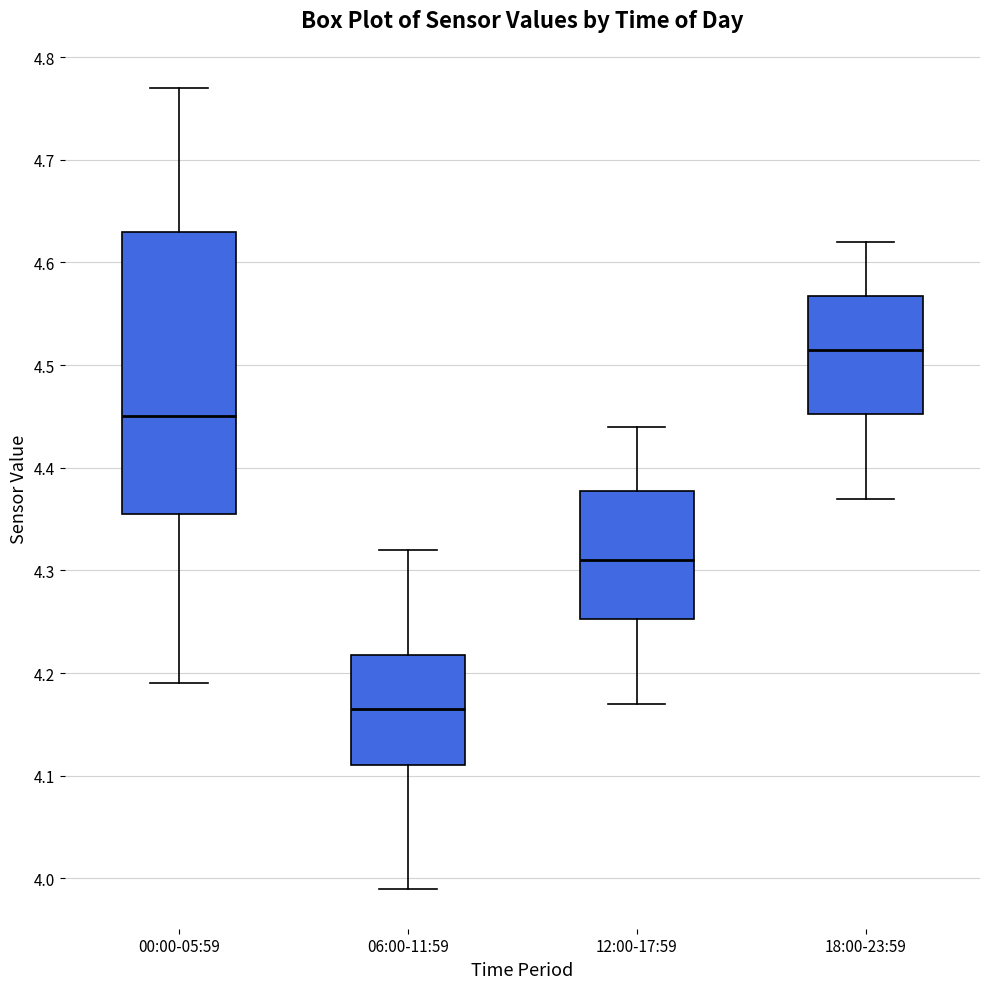

Reading left to right, read every box against the y-axis: the position of its median line, the range the box covers, and the ends of its whiskers. The values are not printed on the chart, so give them approximately, as read against the axis.

00:00-05:59: median 4.45, box 4.36 to 4.63, whiskers 4.19 to 4.77
06:00-11:59: median 4.17, box 4.11 to 4.22, whiskers 3.99 to 4.32
12:00-17:59: median 4.31, box 4.25 to 4.38, whiskers 4.17 to 4.44
18:00-23:59: median 4.52, box 4.45 to 4.57, whiskers 4.37 to 4.62